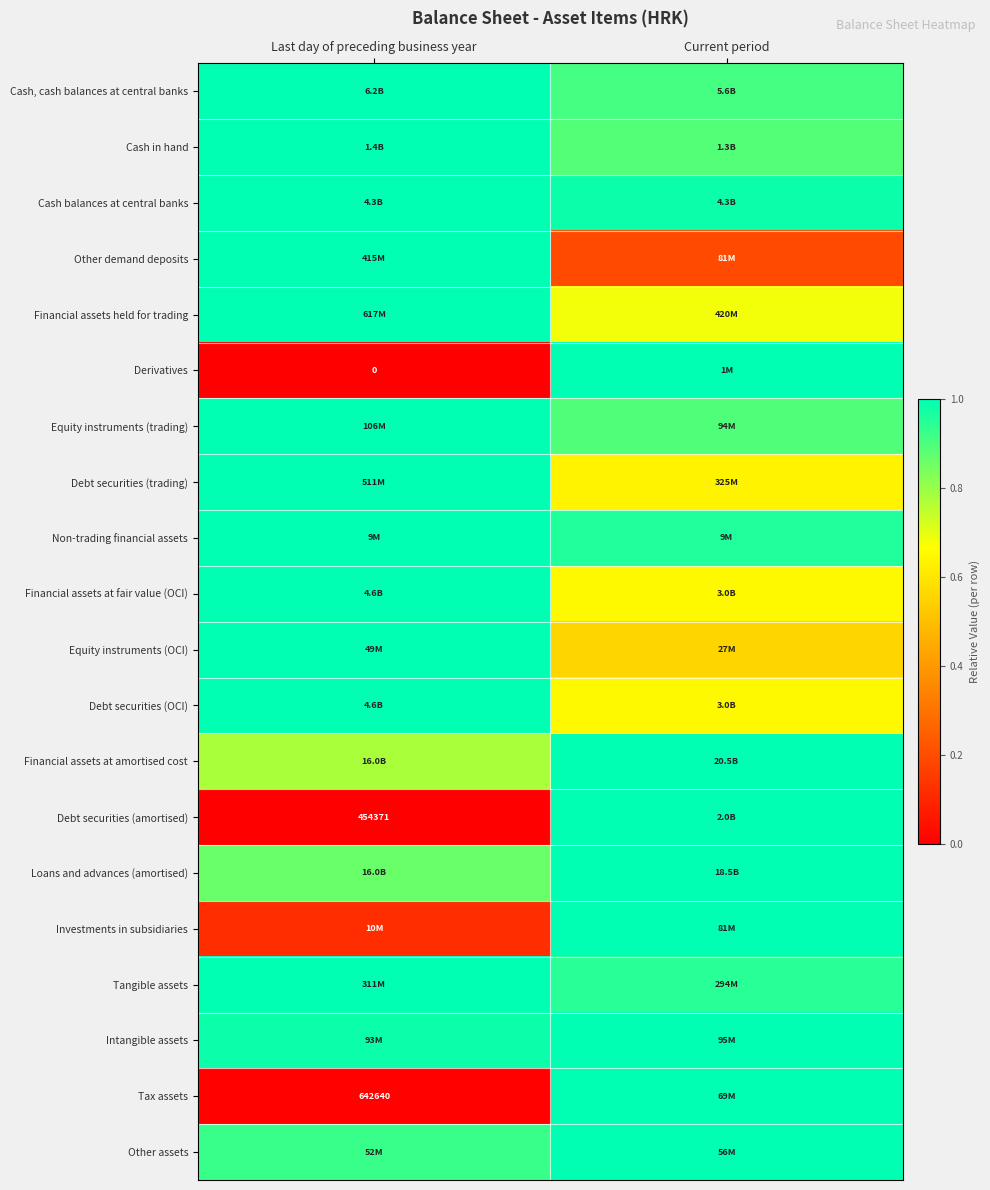

Which category has the lowest value in the Intangible assets series?

Last day of preceding business year